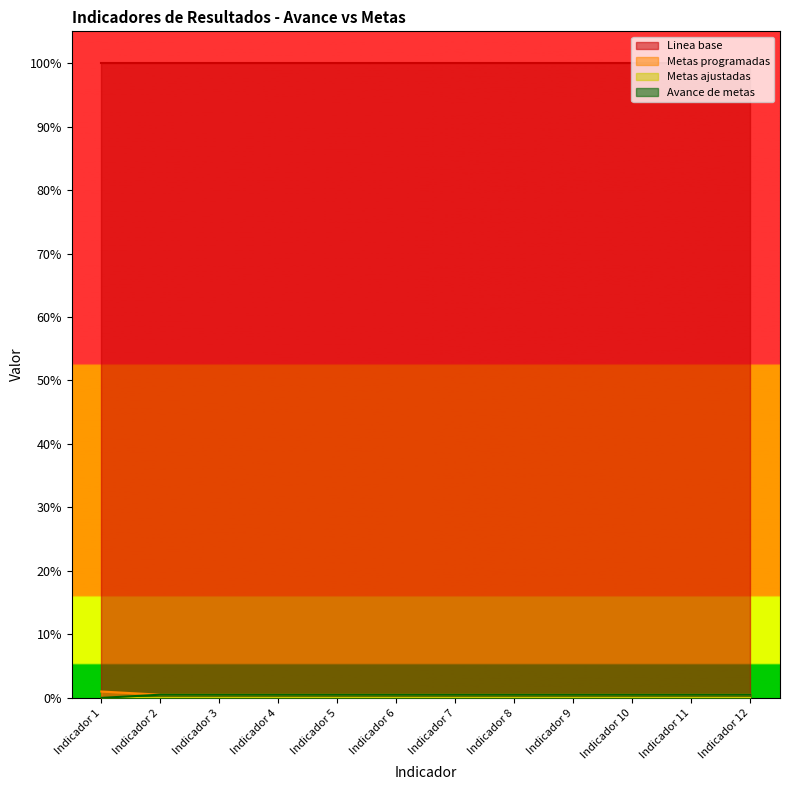

Which series has the largest total across all categories?

Linea base